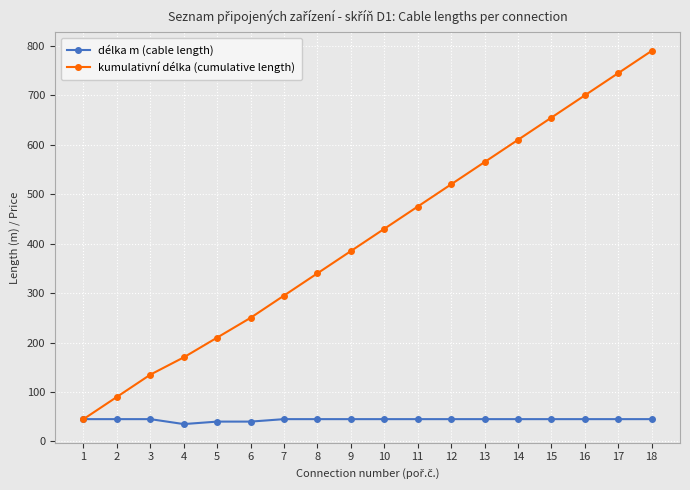

What is the greatest value displayed?

790